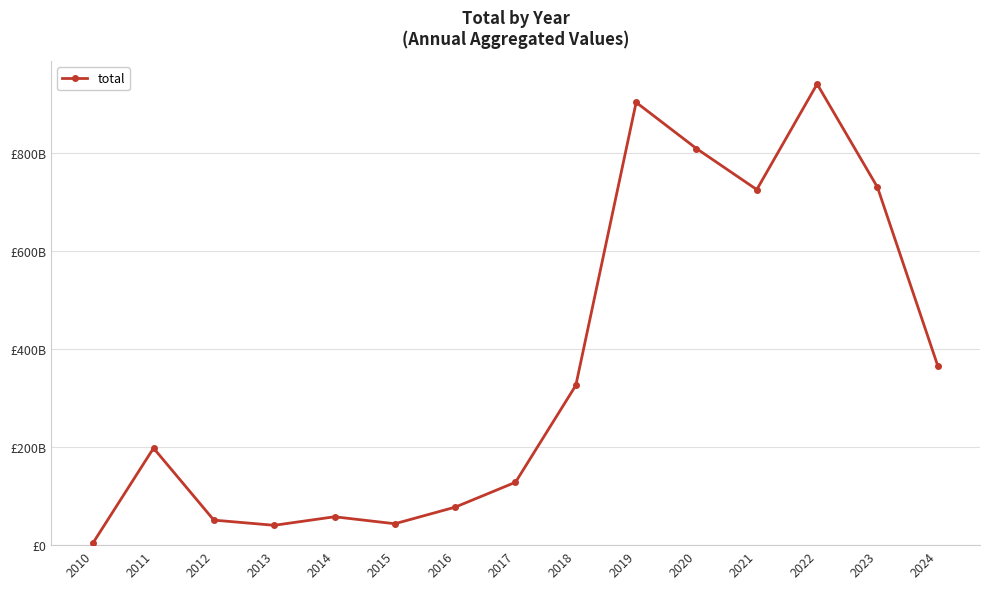

At which label does the data first exceed 197885610042?

2018